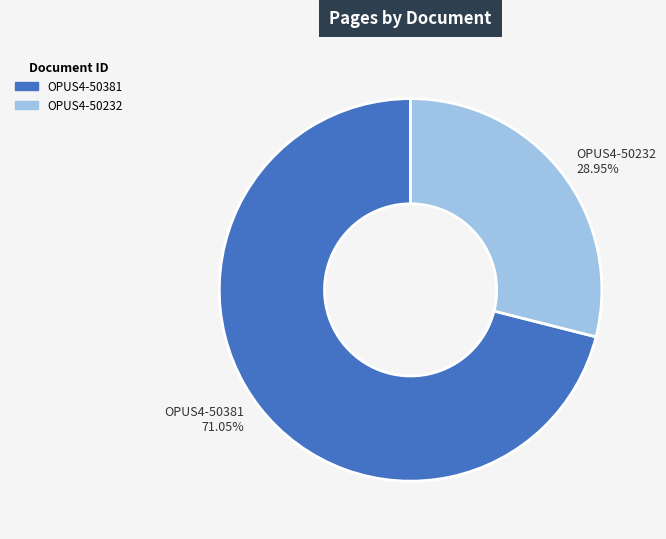

Is the sum of OPUS4-50381 and OPUS4-50232 greater than half?

Yes